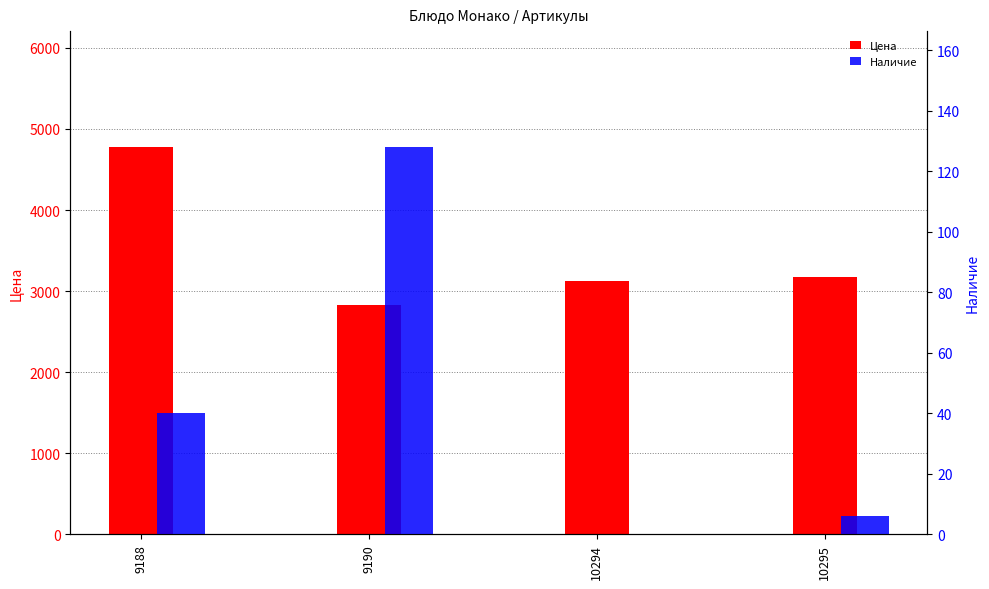

Does the chart contain stacked bars?

No